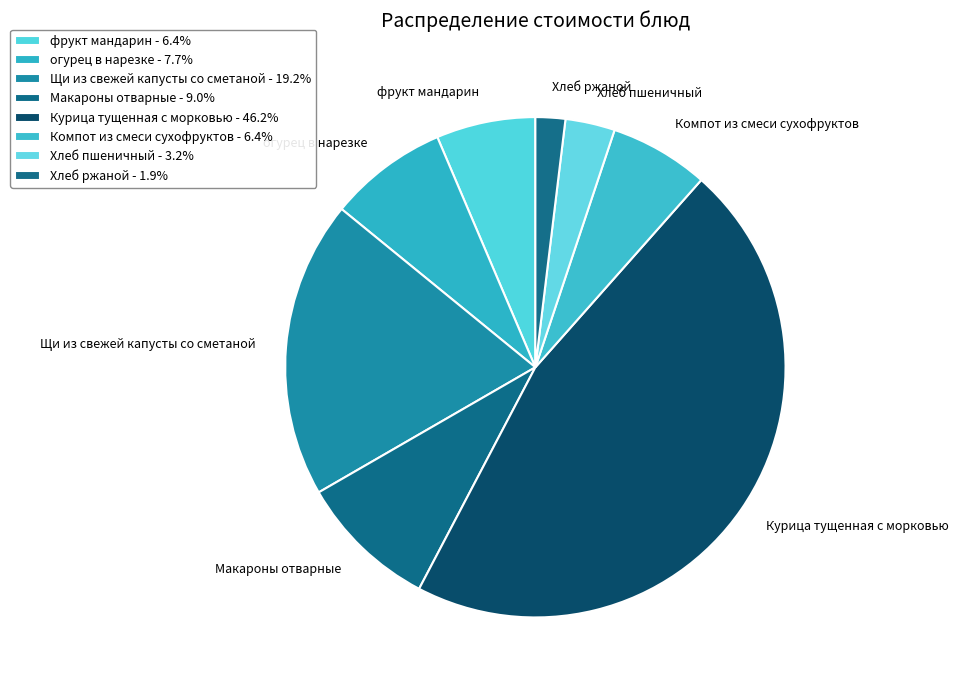

Rank the categories by value from lowest to highest.

Хлеб ржаной, Хлеб пшеничный, фрукт мандарин, Компот из смеси сухофруктов, огурец в нарезке, Макароны отварные, Щи из свежей капусты со сметаной, Курица тущенная с морковью